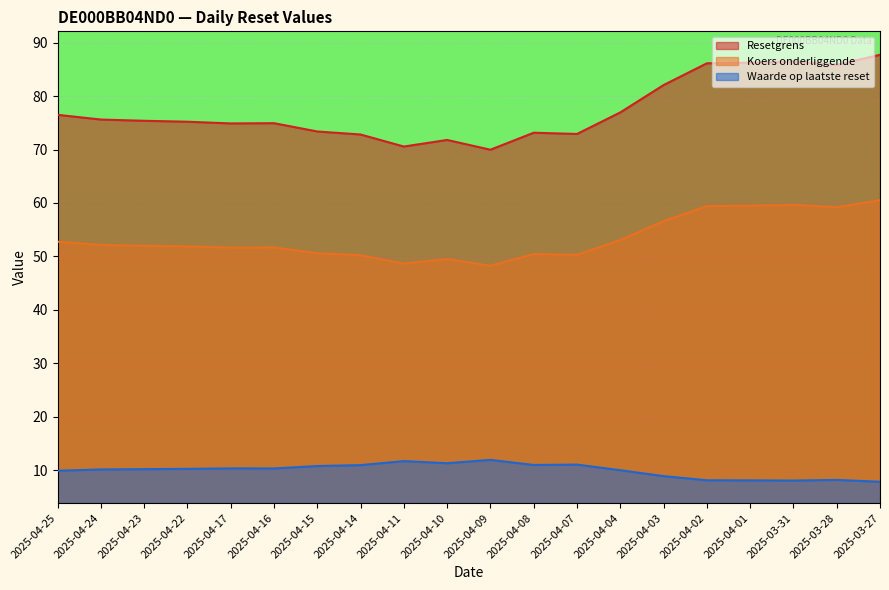

True or false: Koers onderliggende and Resetgrens intersect in this chart.

False